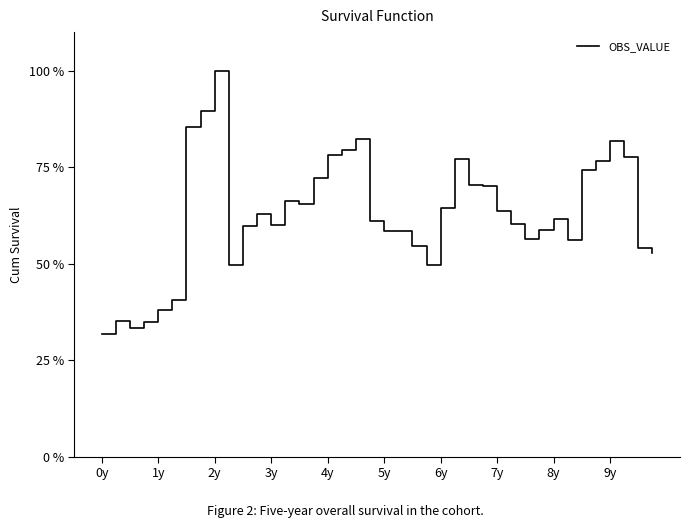

Does the chart have visible grid lines?

No